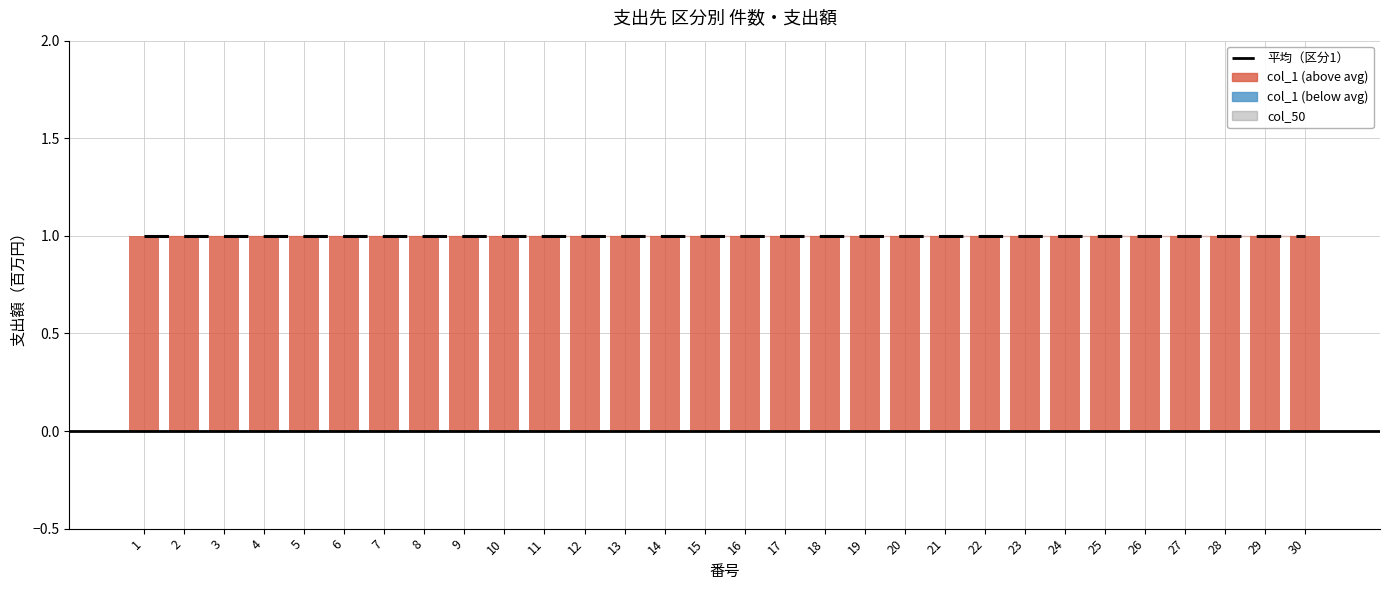

At which category is the sum across all series the highest?

1